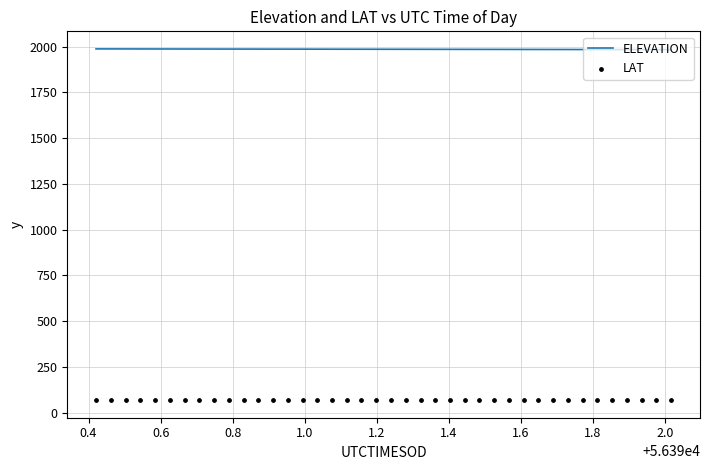

What is the maximum value for ELEVATION?

1987.4